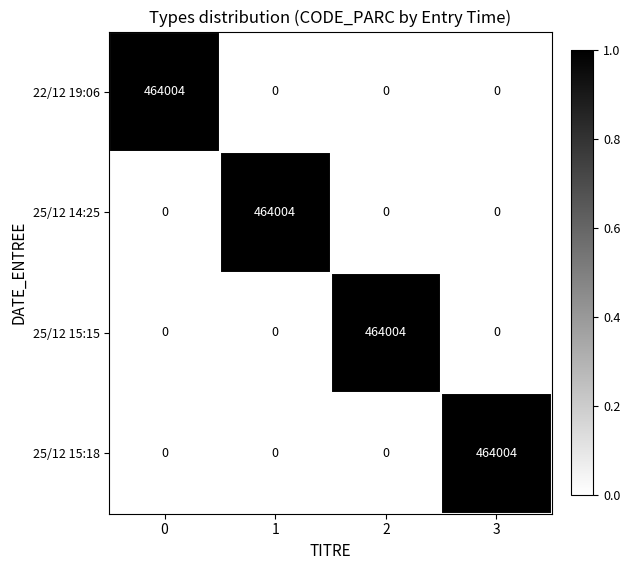

The value of 22/12 19:06 at 2 is 244229. True or false?

False